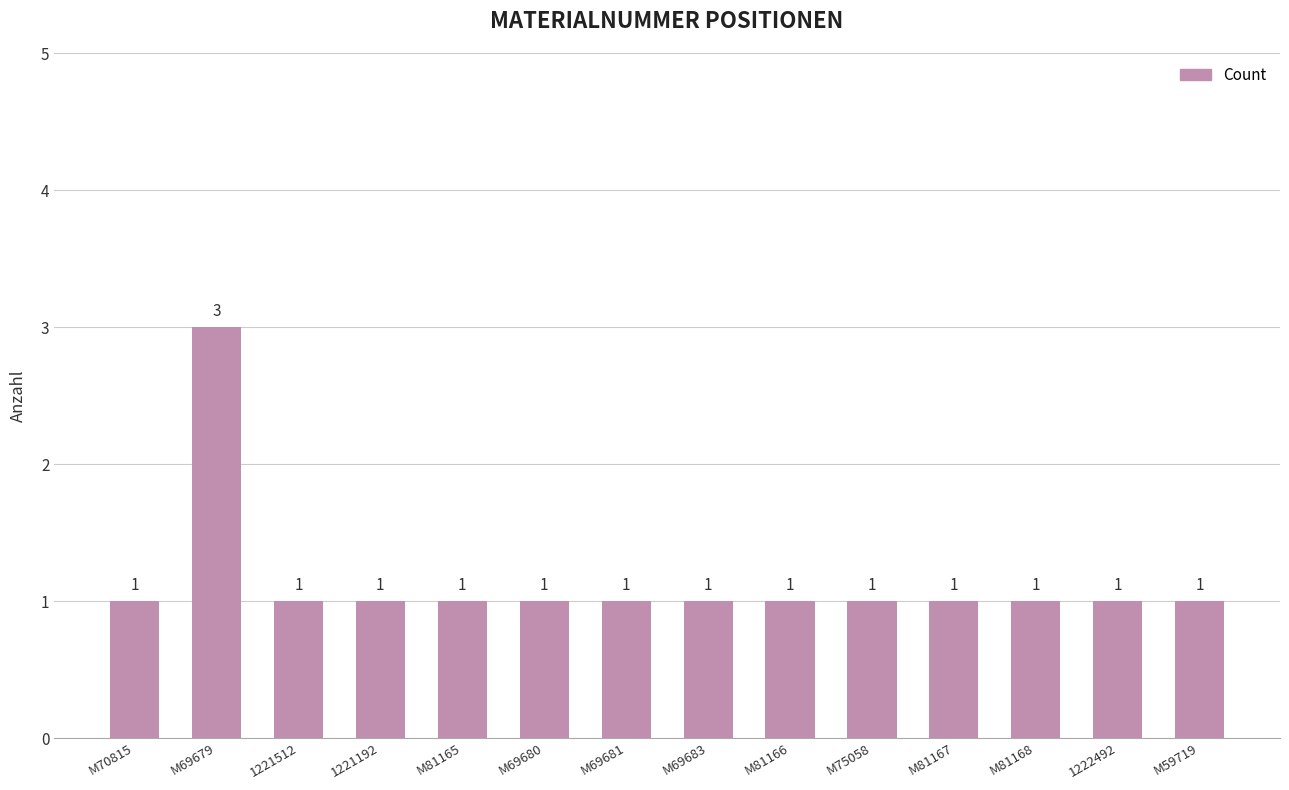

Count the values in the range 1 to 2.

13